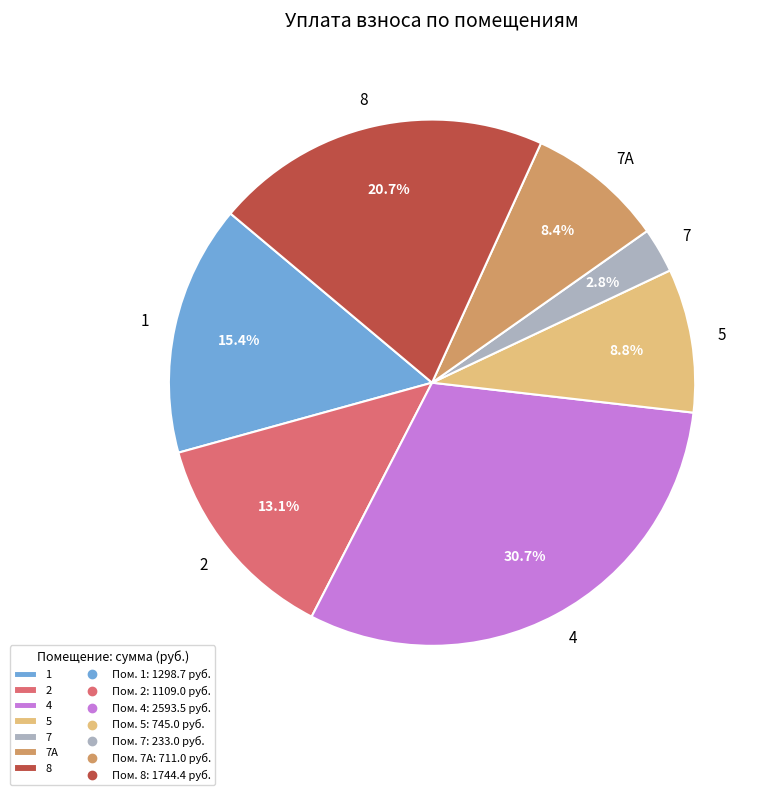

To the nearest percent, what is the average slice percentage?

14%